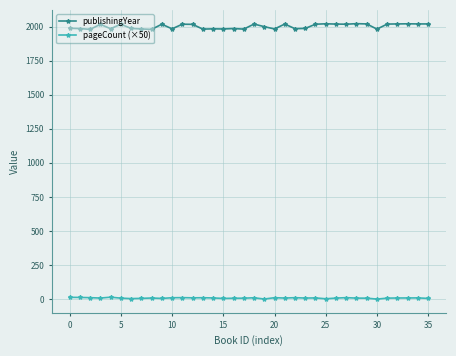

Rank the series by their average value, from lowest to highest.

pageCount (×50), publishingYear